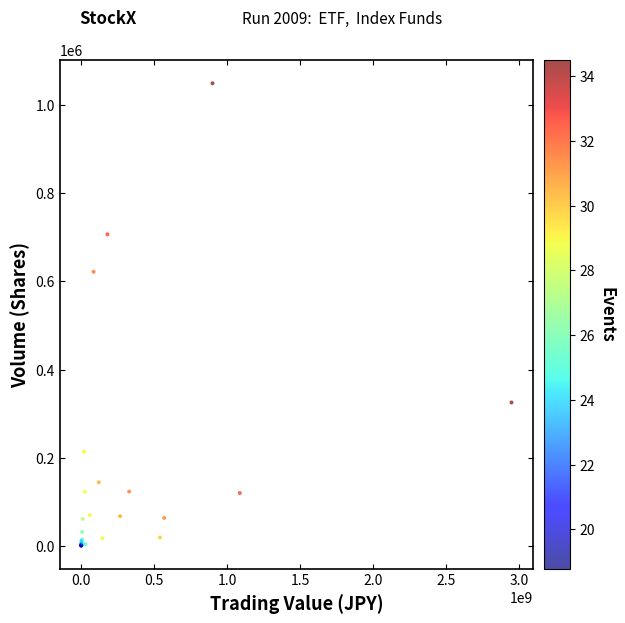

What Y value in the scatter plot is closest to 525225?

622000